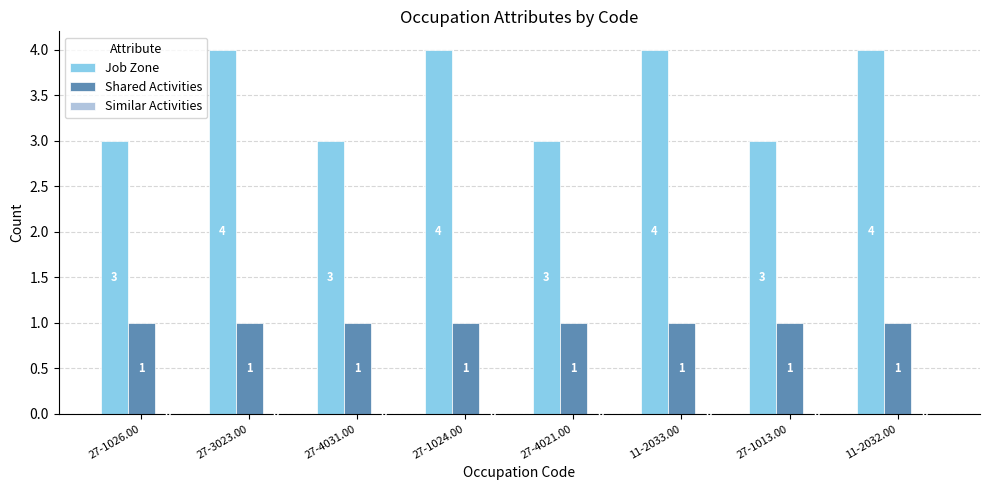

What is the sum of all Job Zone values?

28